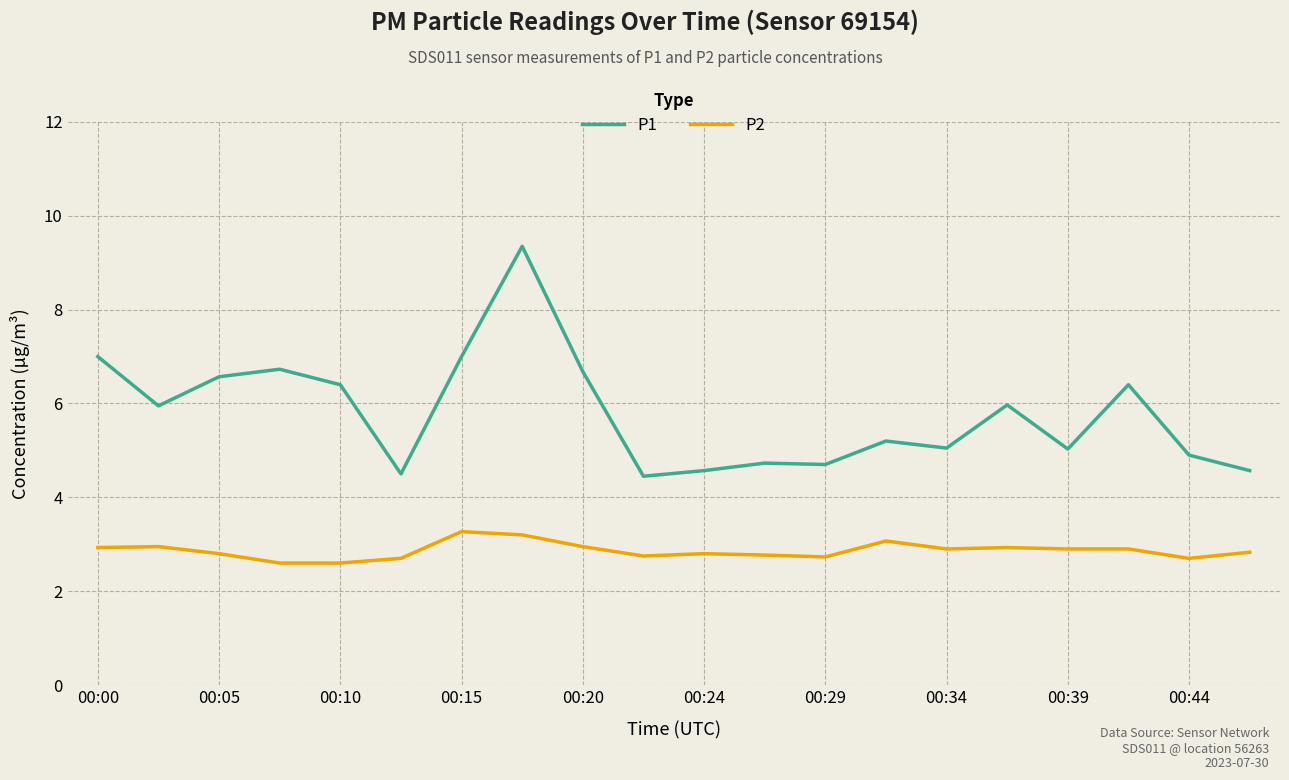

List the series in order of their peak value, highest first.

P1, P2